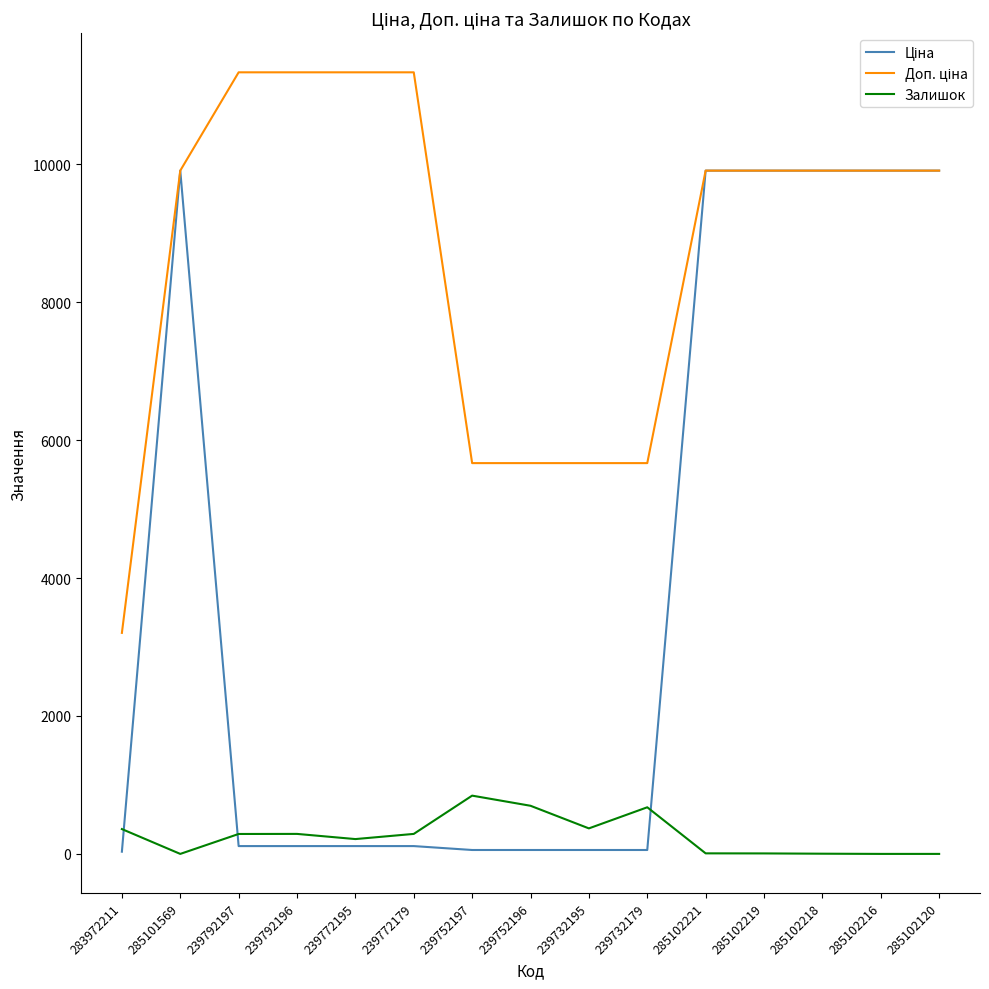

How many interior local peaks does the Залишок series have?

3